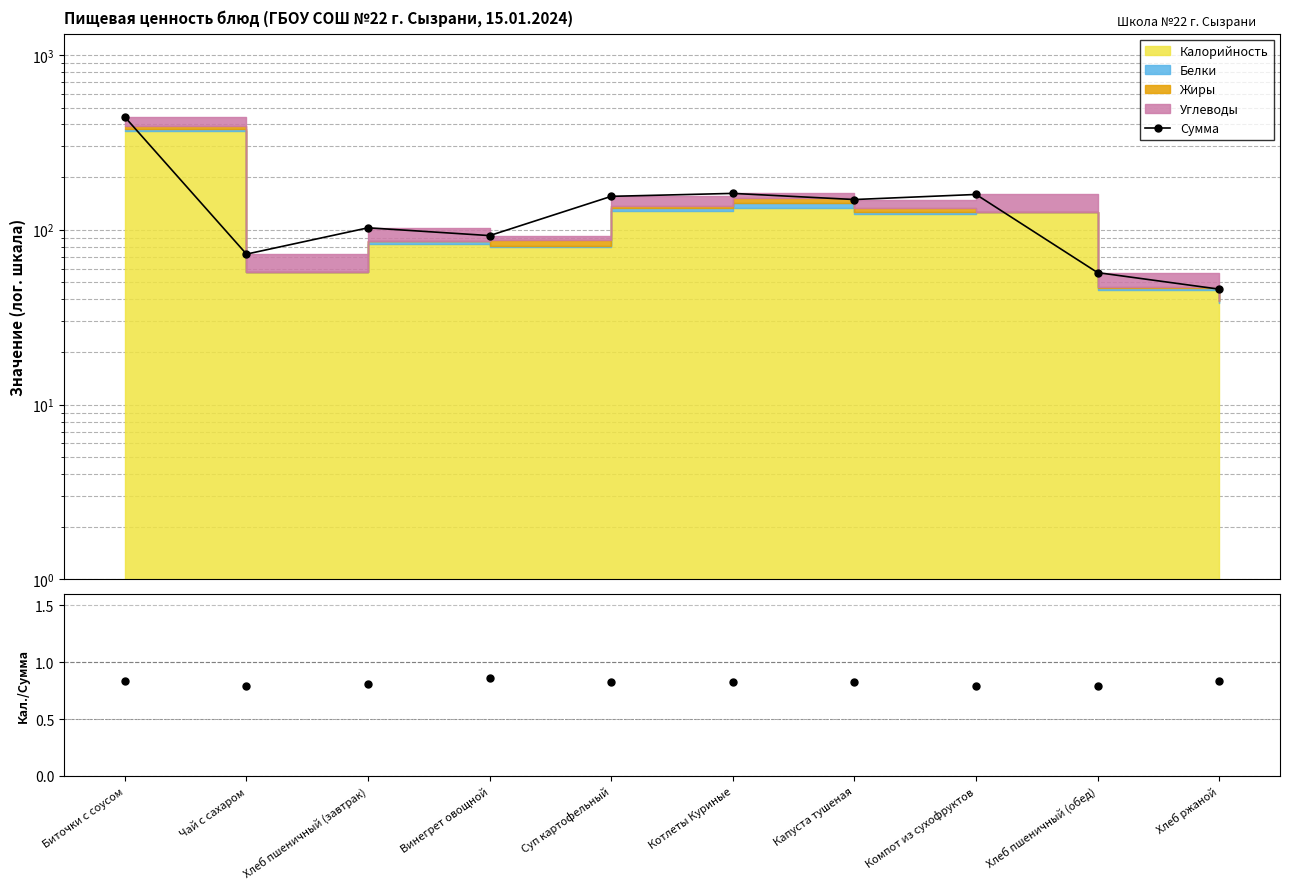

What is the label of the 1st point from the left?

Биточки с соусом